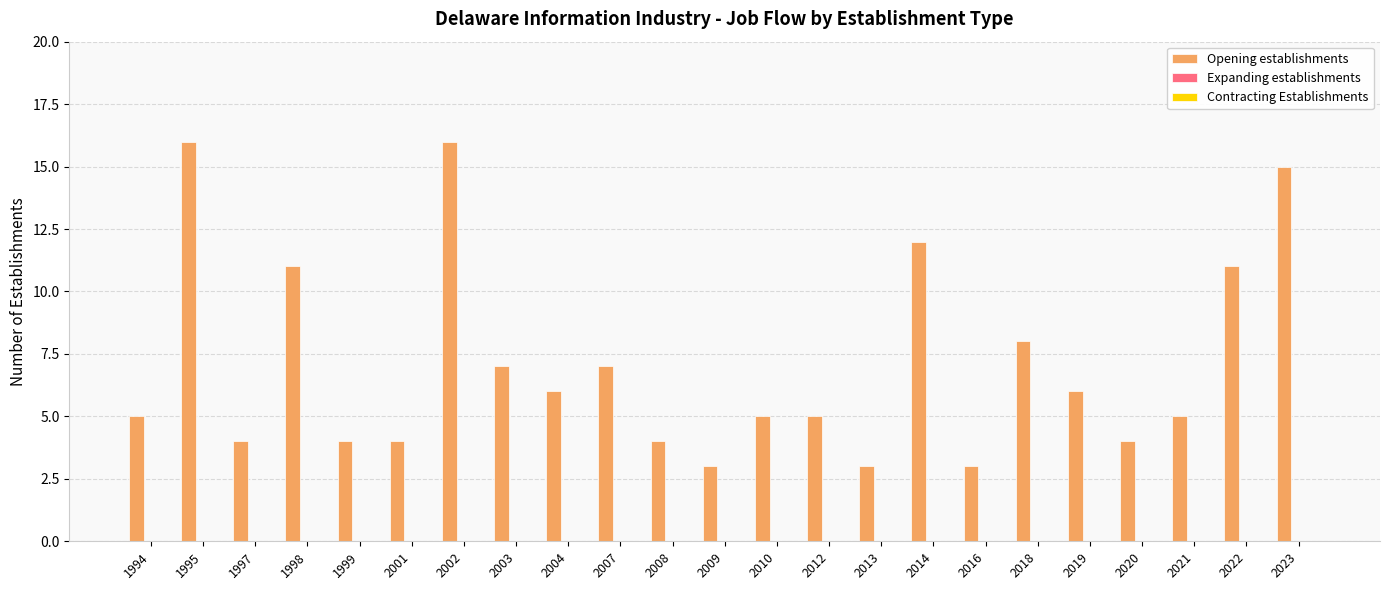

What is the difference between the maximum and minimum values?

13